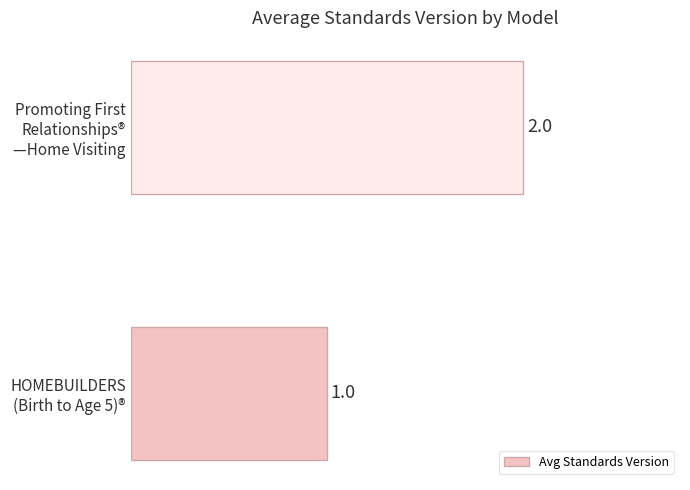

Reading bottom to top, transcribe all the data shown in this chart.

1	2